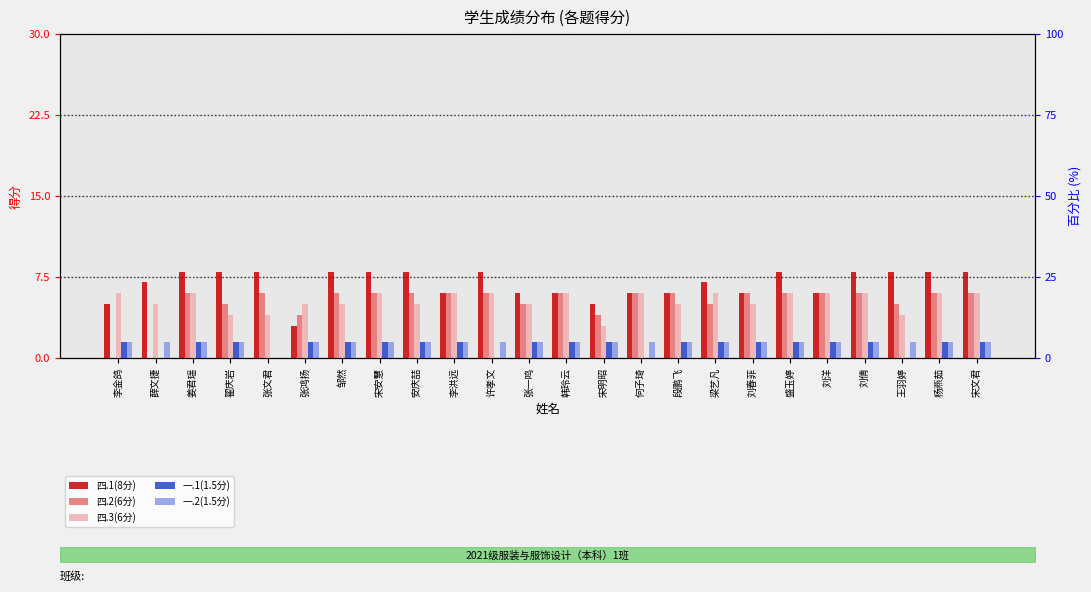

How many bars are there in total?

120